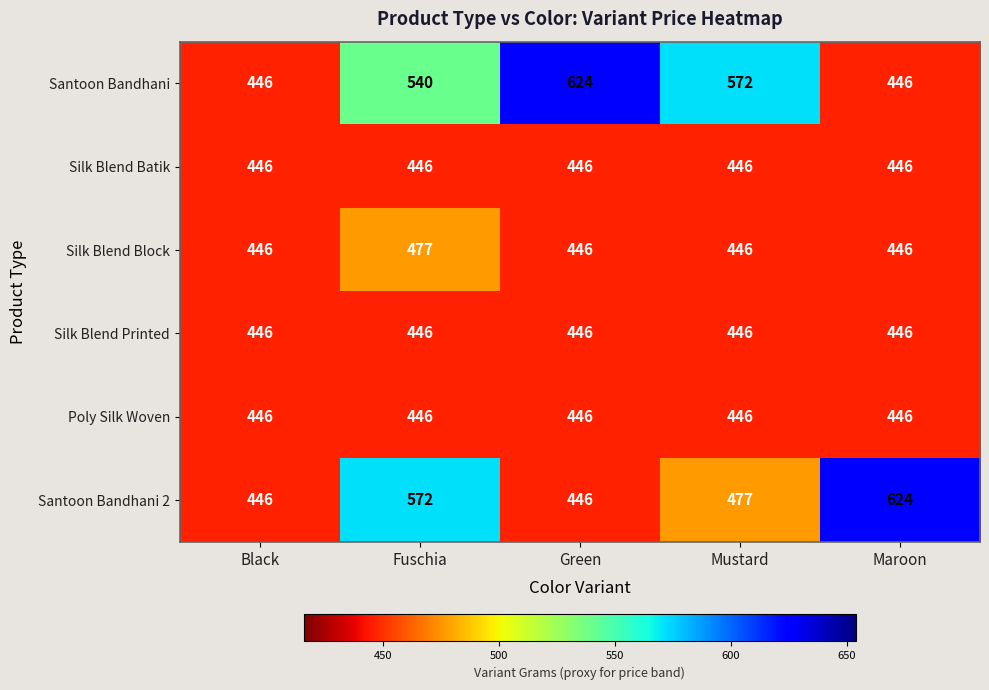

What value does the Silk Blend Printed series have at Maroon?

446